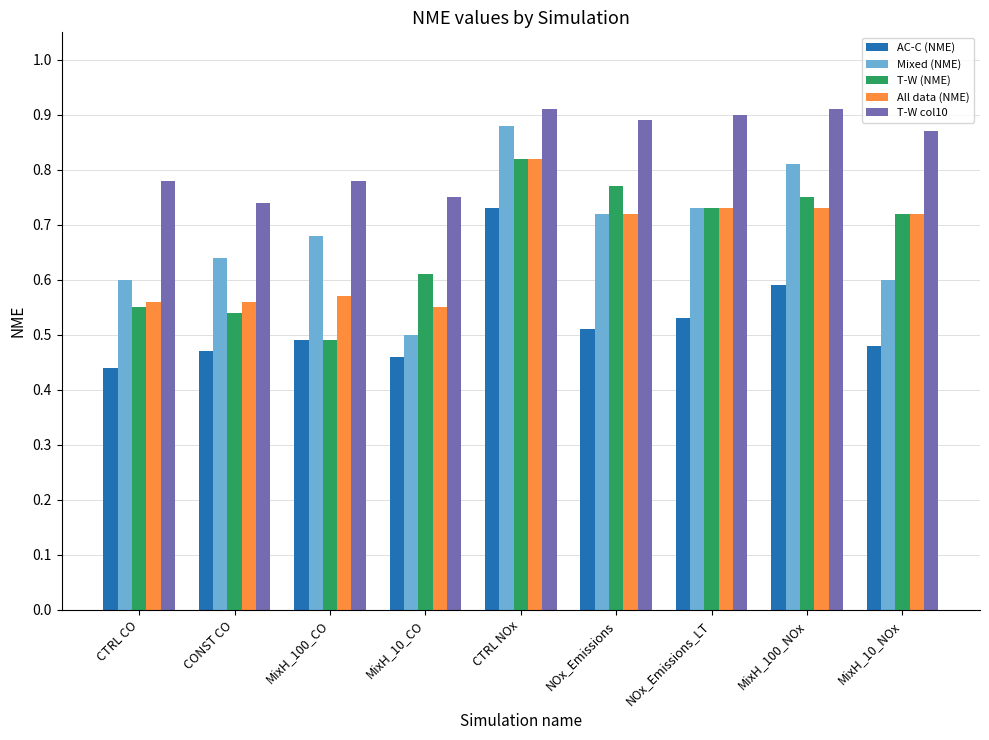

What is the label of the 7th bar from the left?

NOx_Emissions_LT